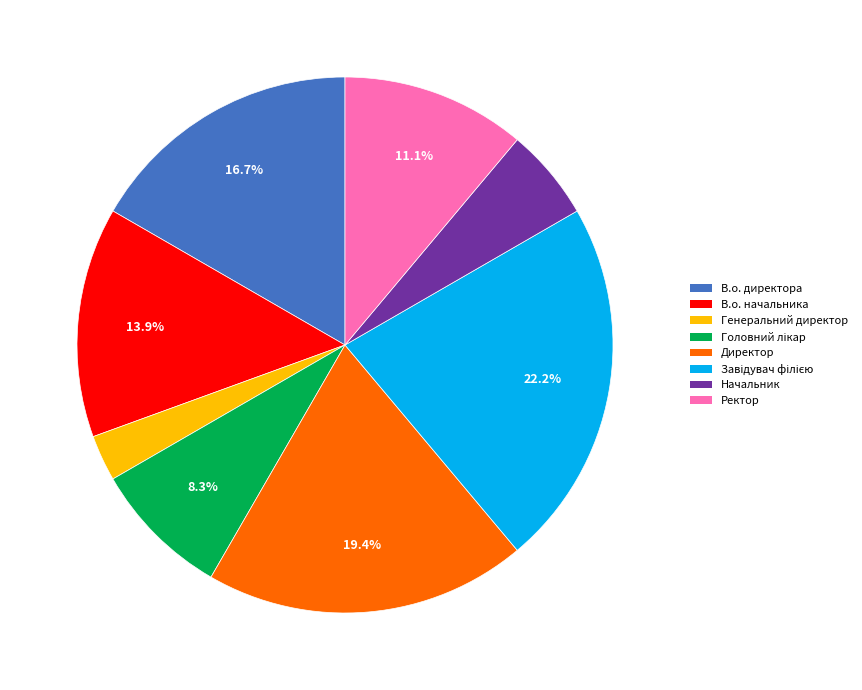

Count the number of slices in the pie.

8